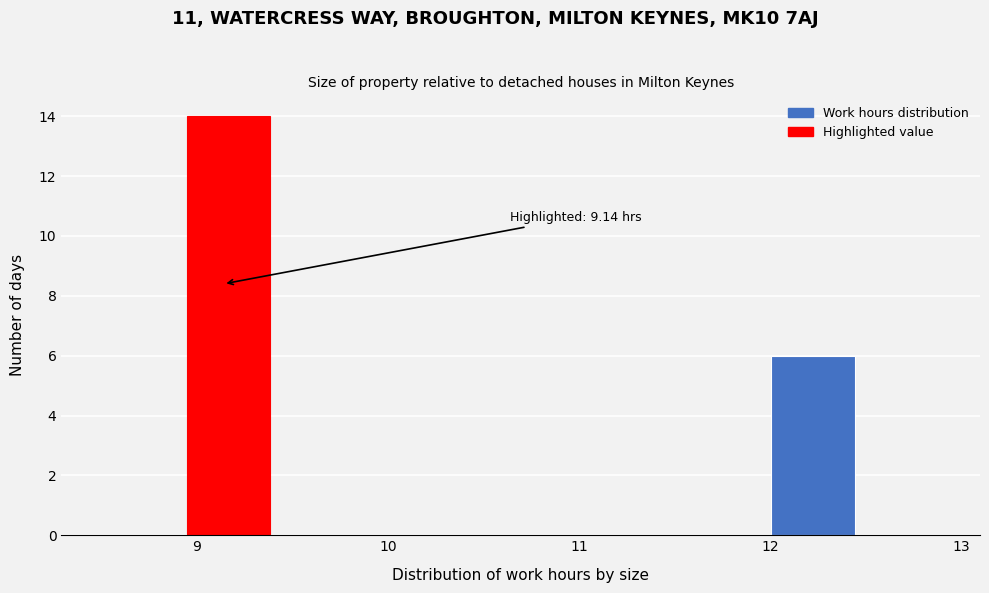

Over which range of the x-axis is the bar tallest?

8.9 to 9.4